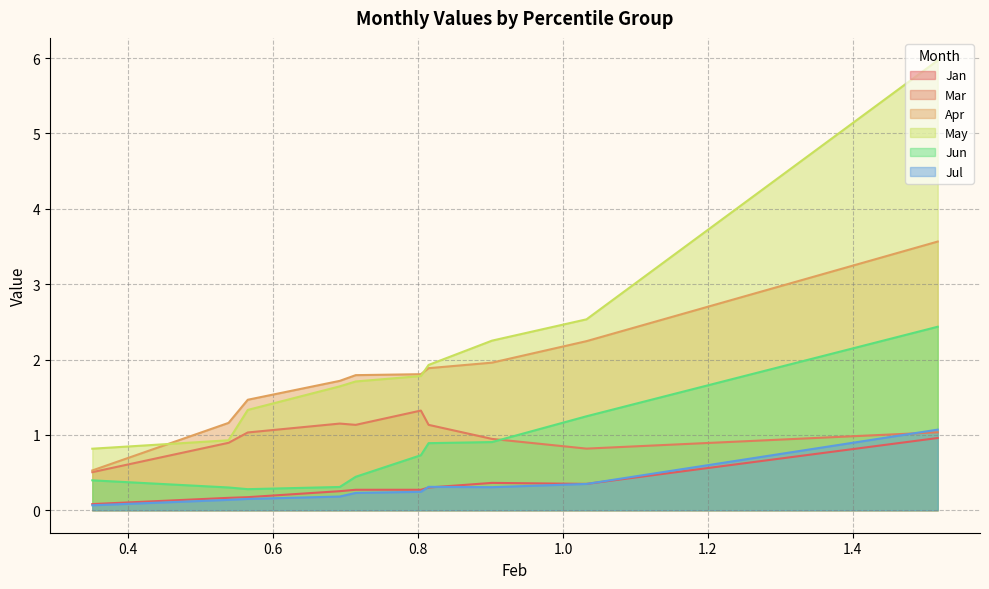

Rank the series by their maximum value, from lowest to highest.

Jan, Jul, Mar, Jun, Apr, May